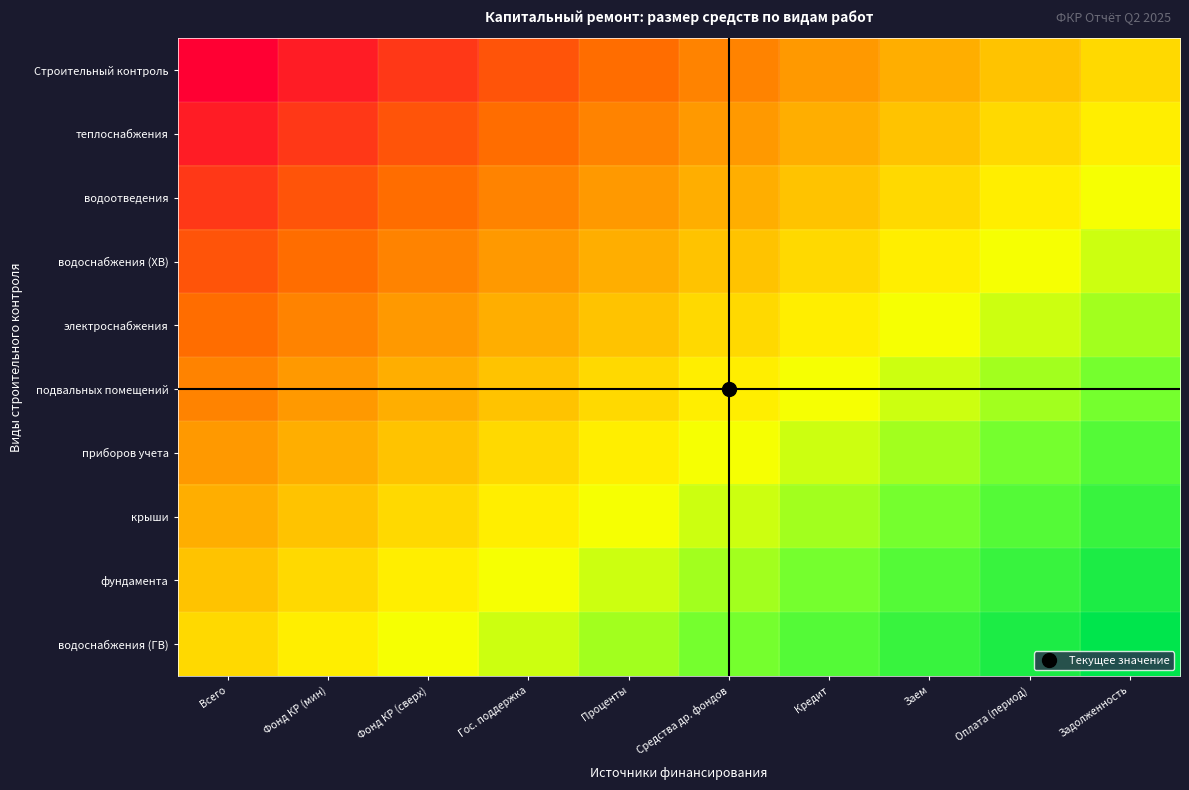

How many data points does each series have?

10